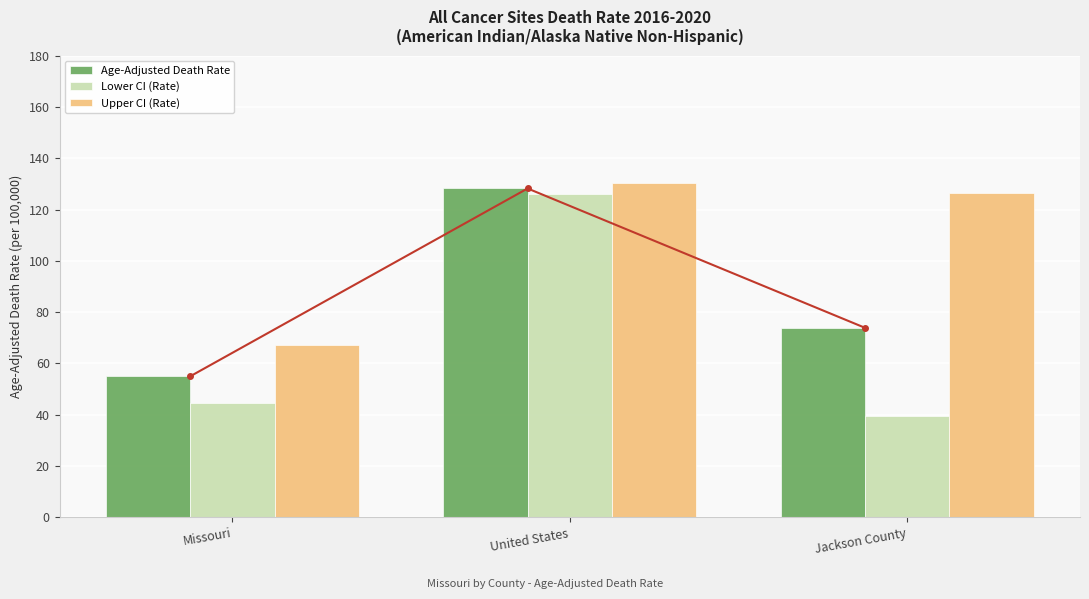

Which series has the largest range (max minus min)?

Lower CI (Rate)